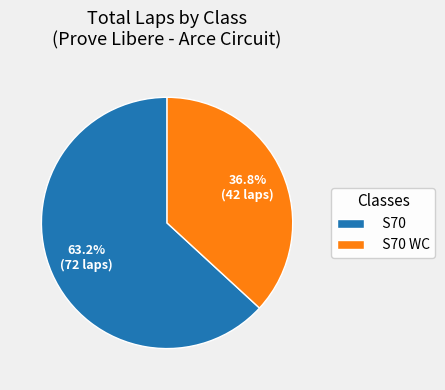

Is S70 the majority of the pie?

Yes